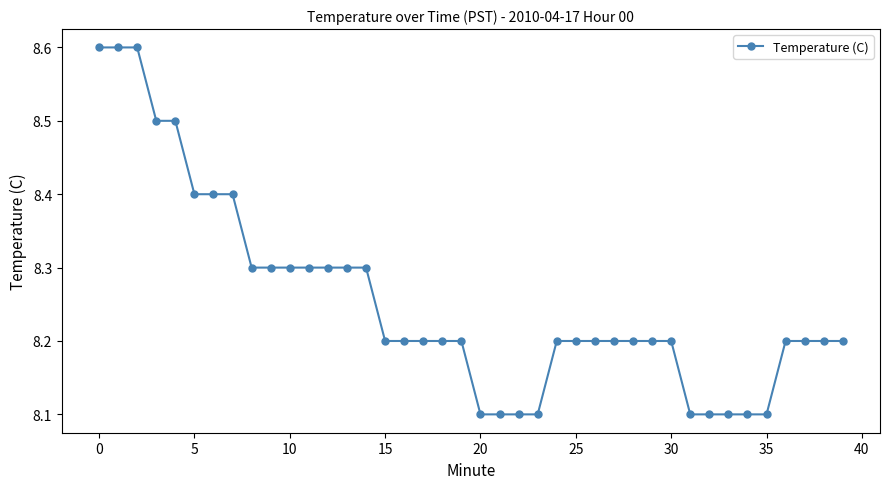

How many series are shown in this chart?

1